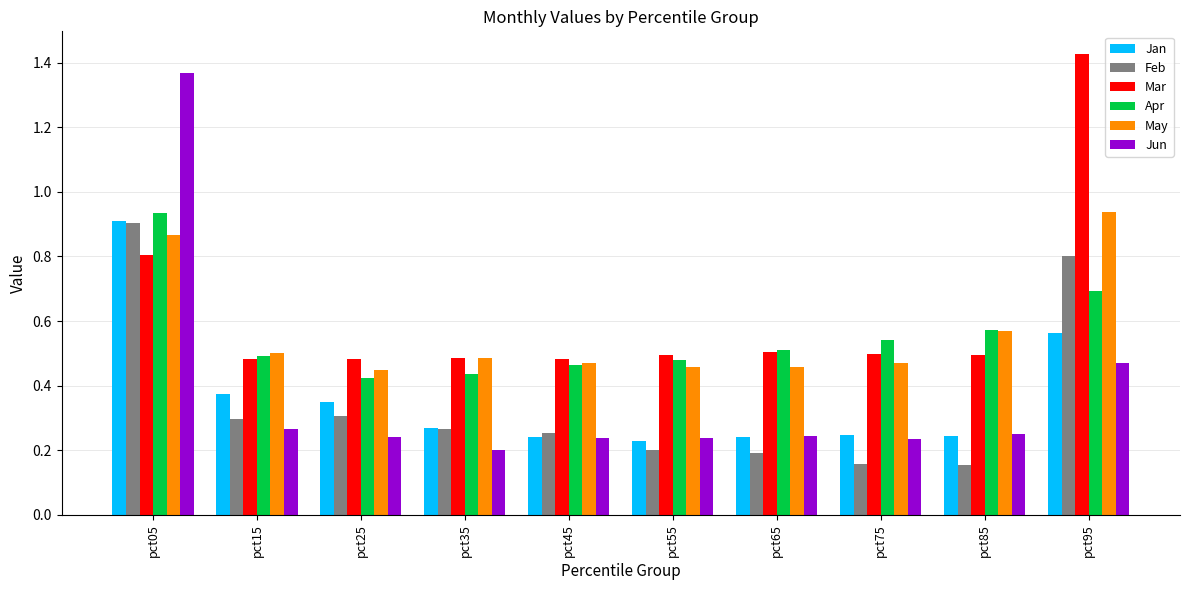

Count the Jun values in the range 0 to 1.

9